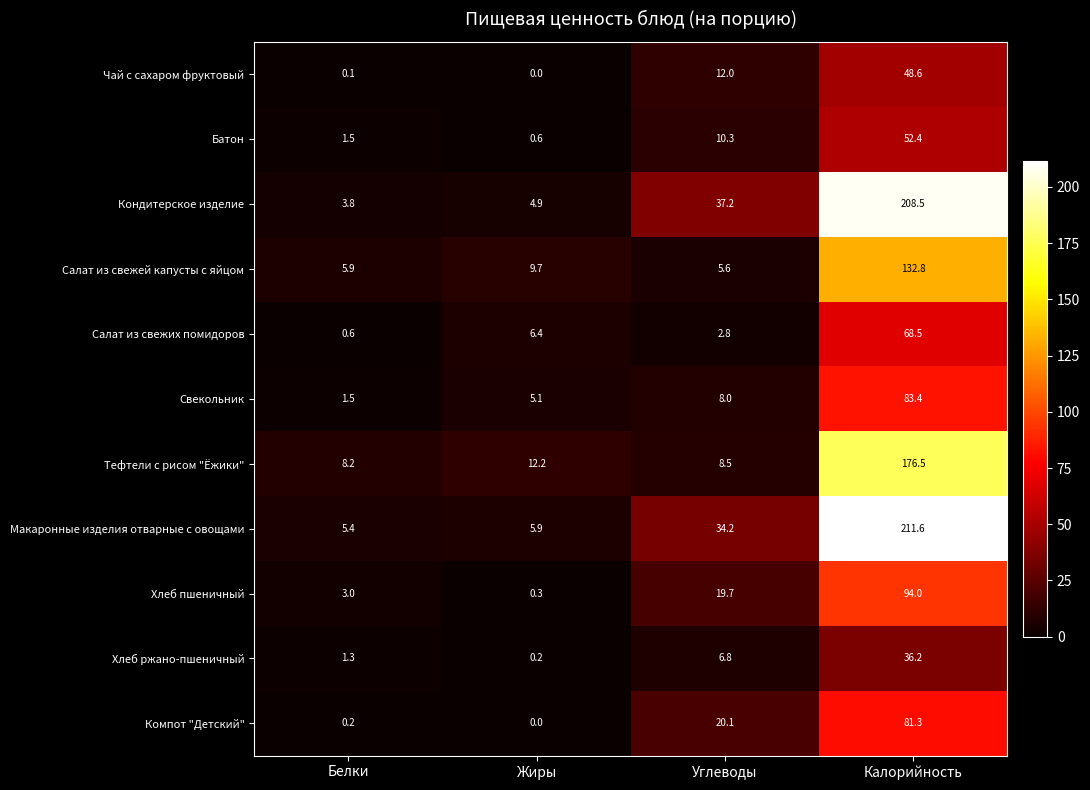

Rank the series by their maximum value, from highest to lowest.

Макаронные изделия отварные с овощами, Кондитерское изделие, Тефтели с рисом "Ёжики", Салат из свежей капусты с яйцом, Хлеб пшеничный, Свекольник, Компот "Детский", Салат из свежих помидоров, Батон, Чай с сахаром фруктовый, Хлеб ржано-пшеничный